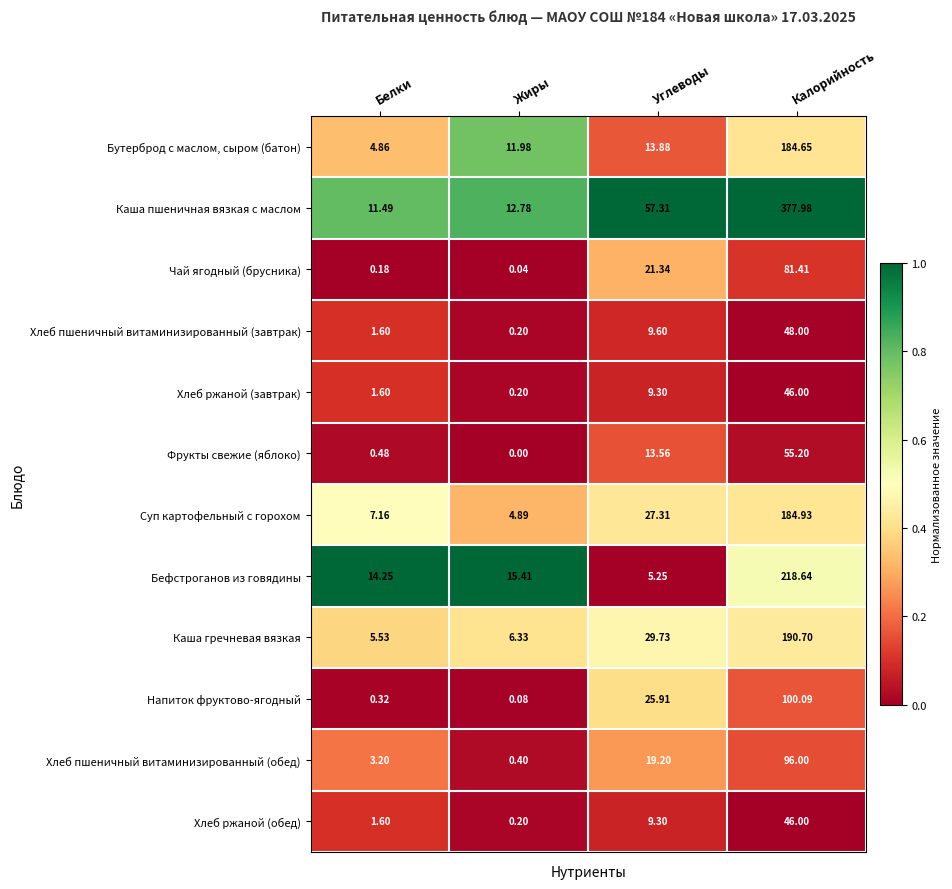

At which category is the sum across all series the highest?

Калорийность